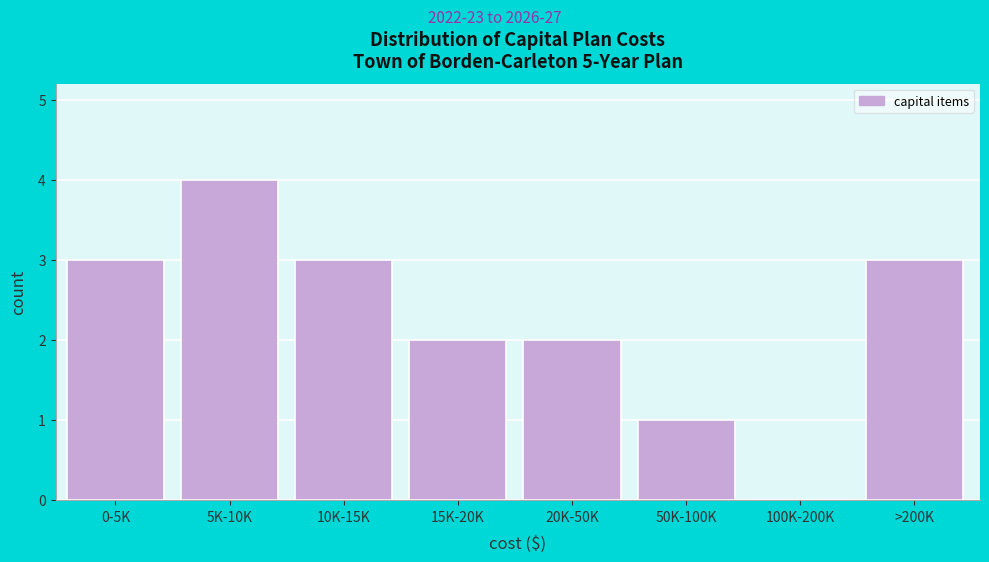

Reading left to right, transcribe all the data shown in this chart.

0-5K=3	5K-10K=4	10K-15K=3	15K-20K=2	20K-50K=2	50K-100K=1	100K-200K=0	>200K=3